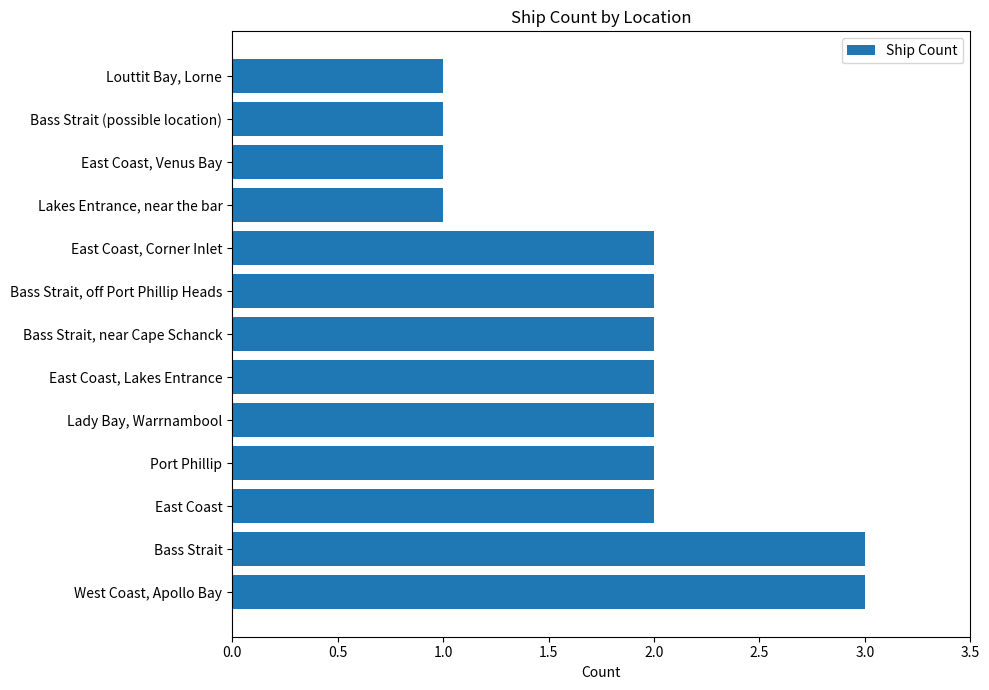

Approximately how many times larger is the value at East Coast, Corner Inlet compared to Bass Strait (possible location)?

2.0